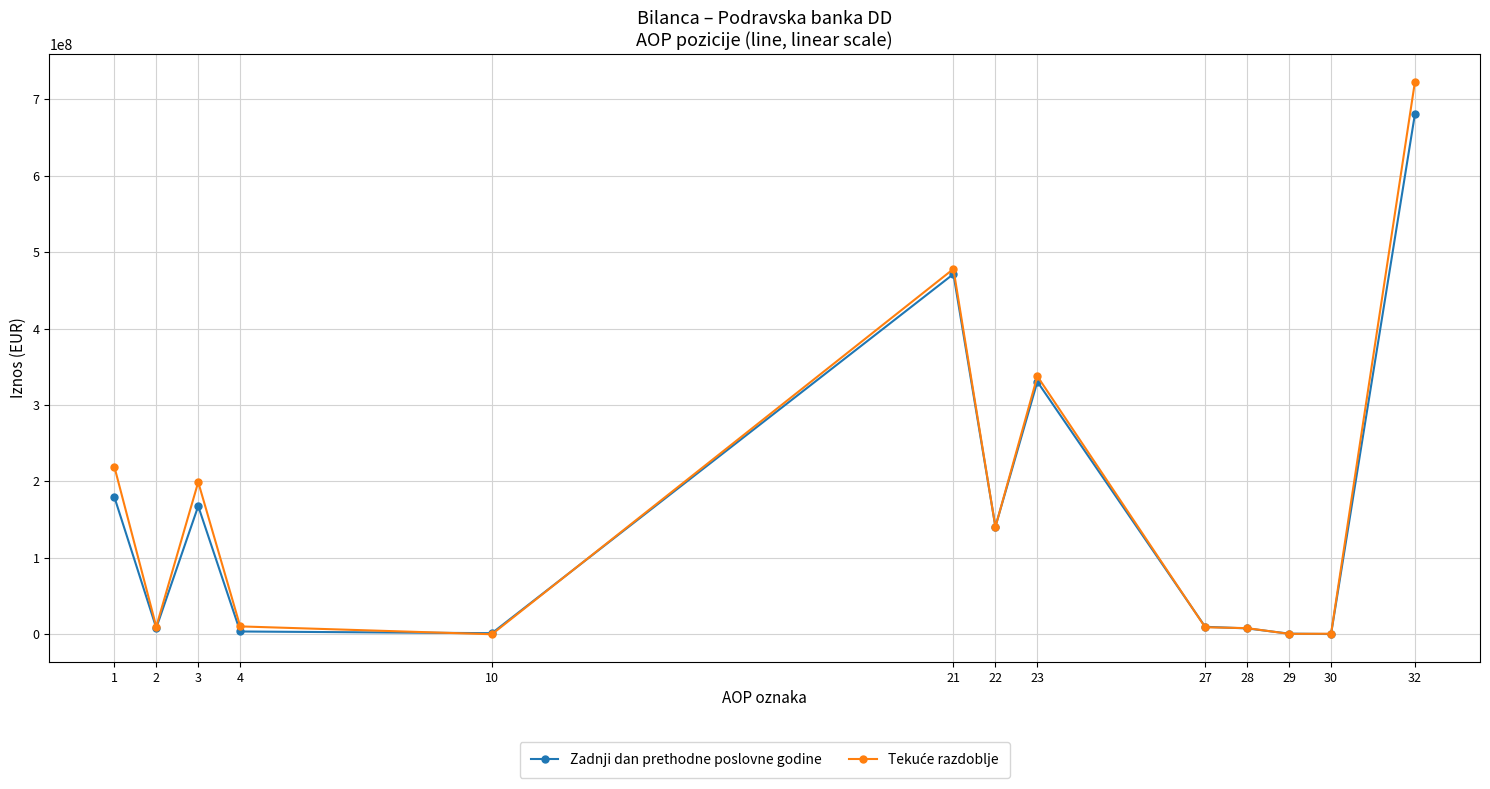

What is the greatest value displayed?

723070625